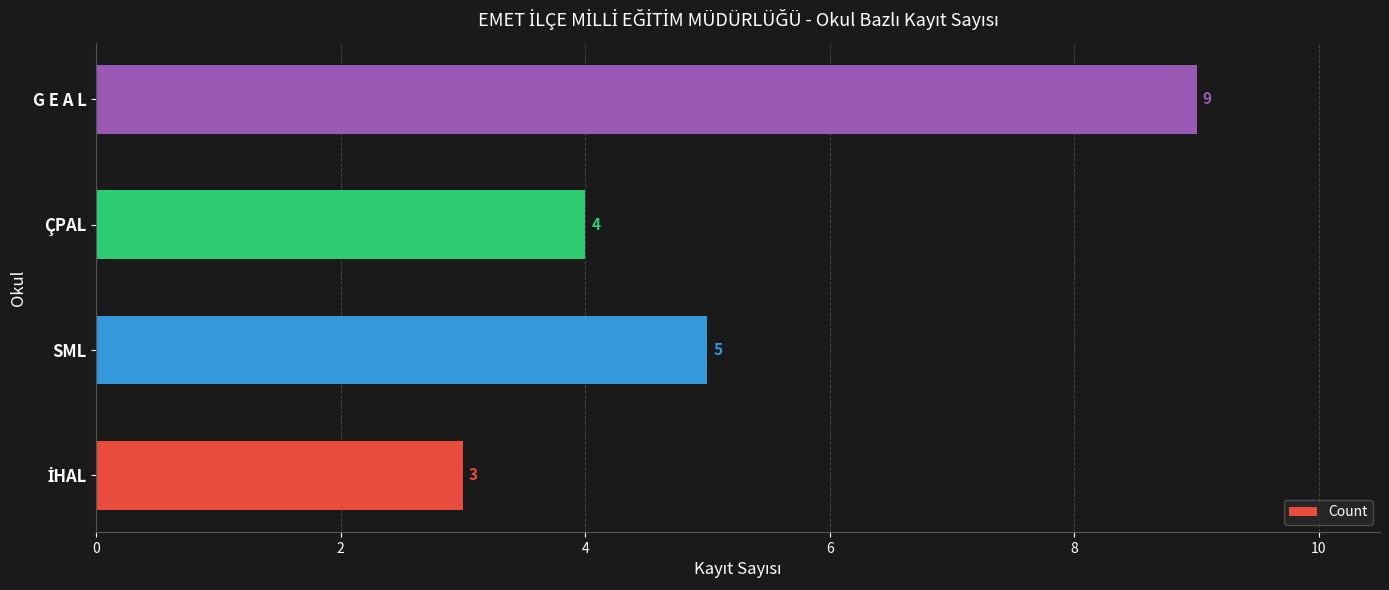

What is the maximum value shown in the chart?

9